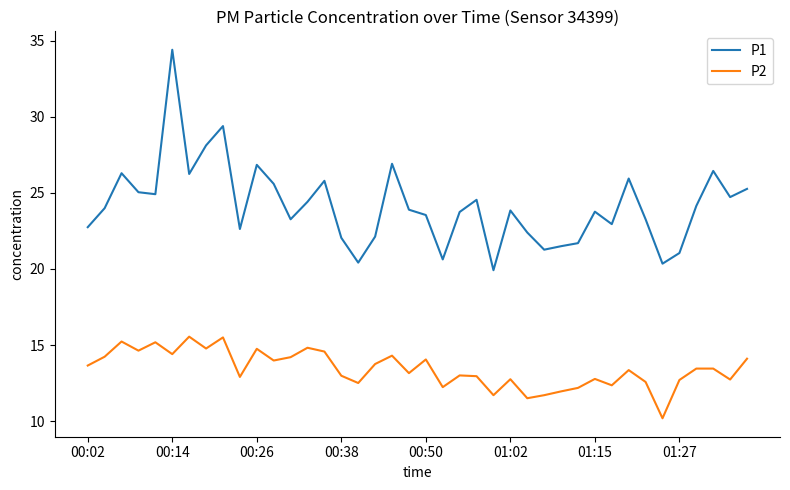

List the series in order of their overall mean, lowest first.

P2, P1